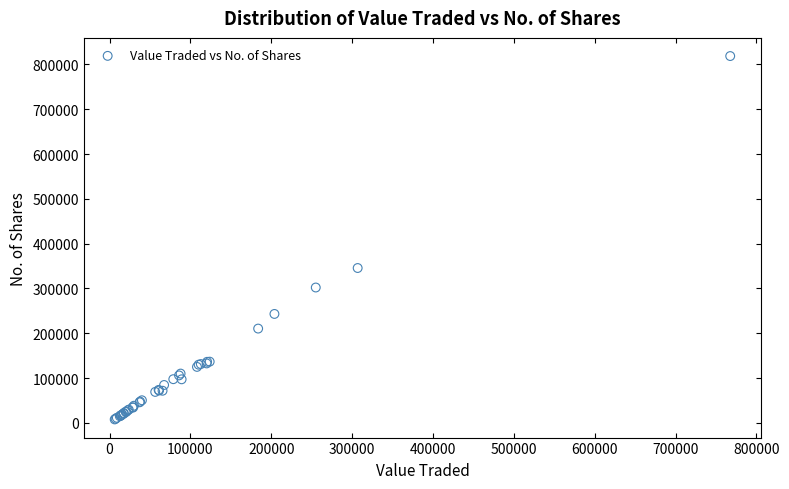

What Y value in the scatter plot is closest to 413217?

345663